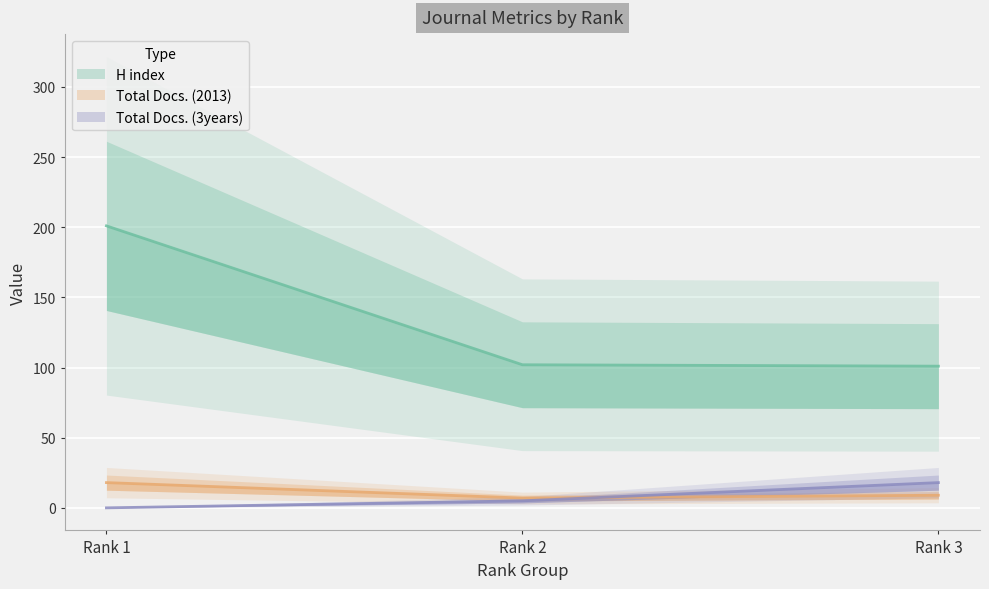

The value of Total Docs. (3years) at Rank 3 is 9. True or false?

False